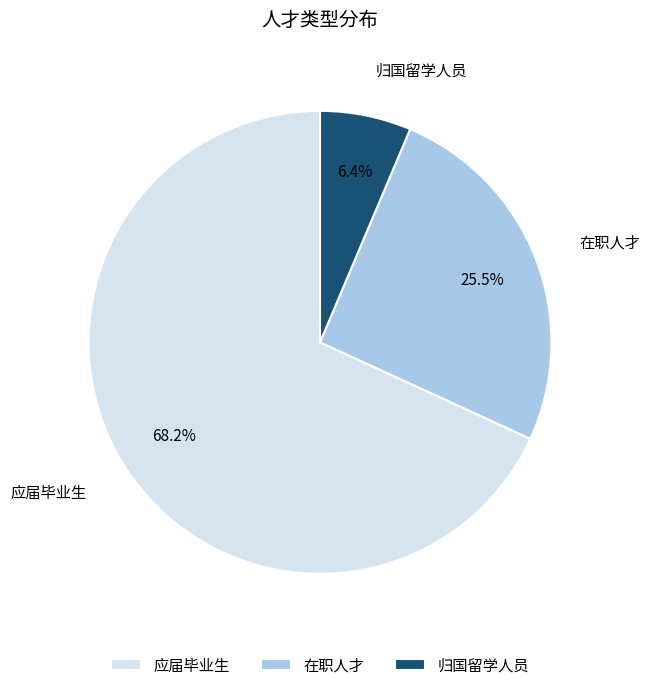

Which has a higher value, 应届毕业生 or 归国留学人员?

应届毕业生